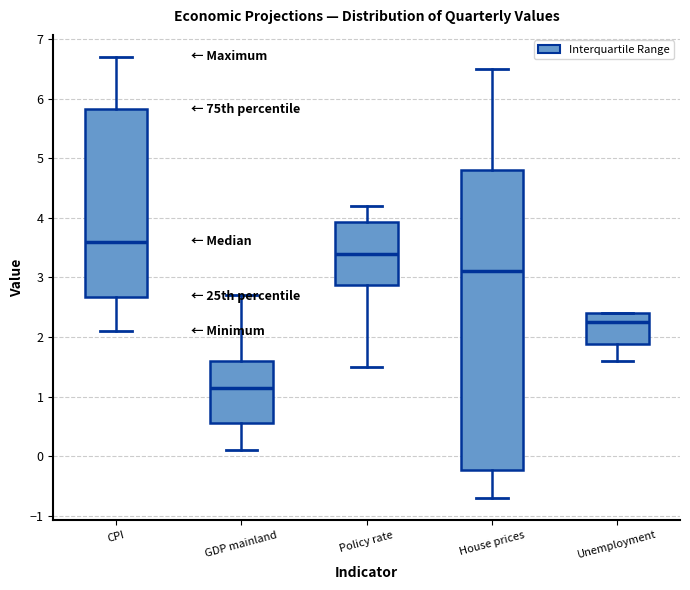

Where does the lower whisker of the box for Policy rate end on the y-axis? The values are not printed on the chart, so give them approximately, as read against the axis.

1.5